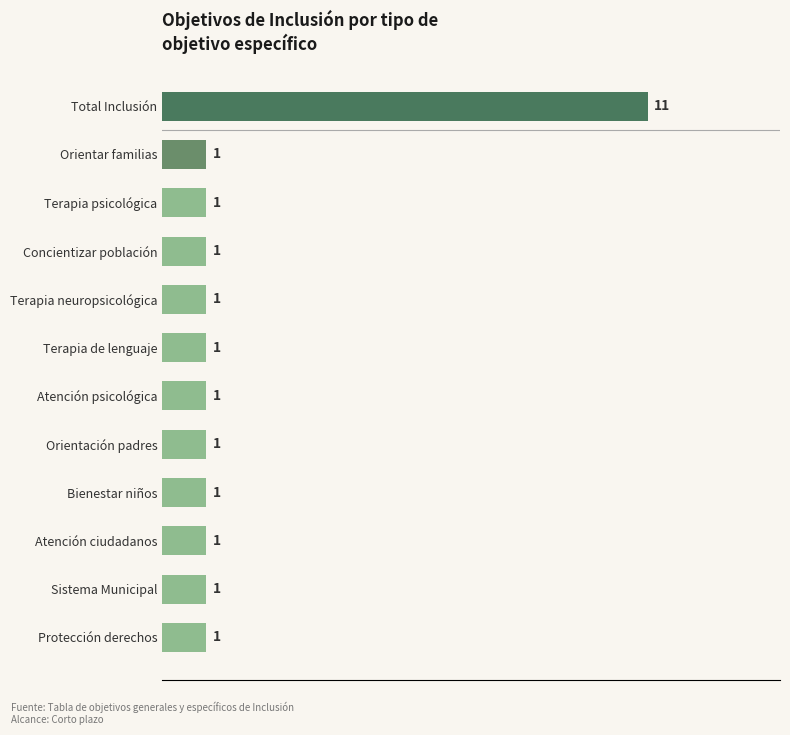

What is the maximum value shown in the chart?

11